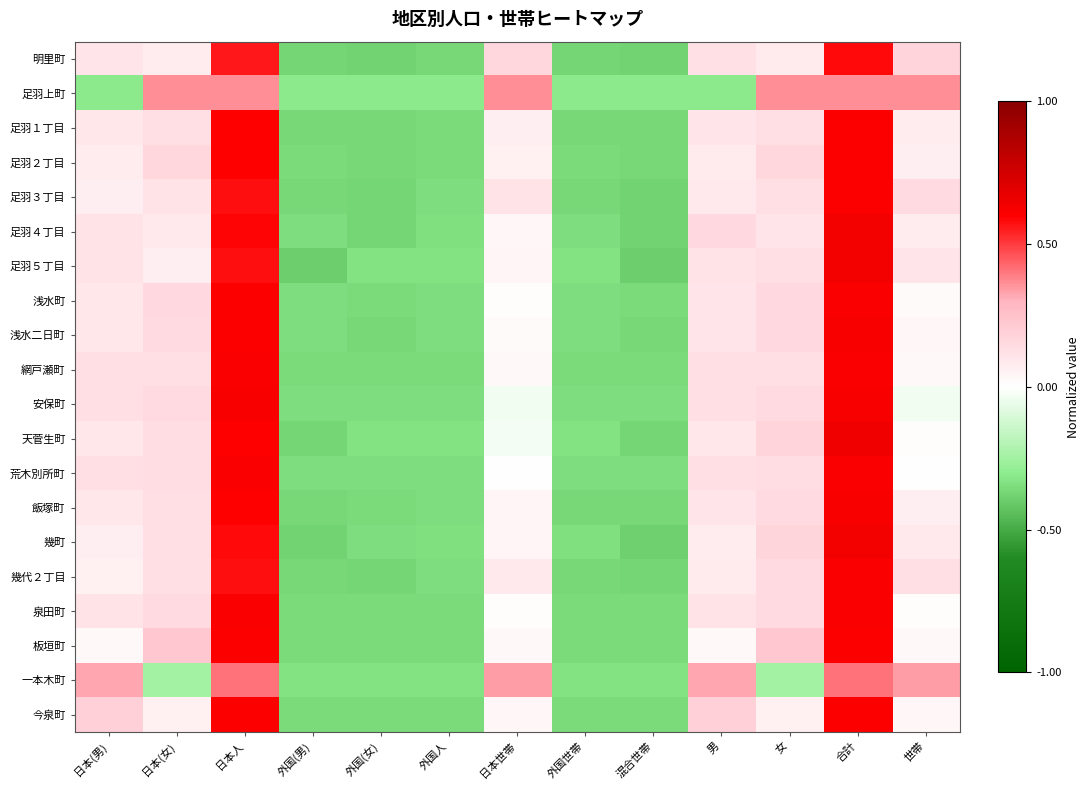

Reading left to right, extract all data points from this chart.

明里町: 日本(男)=0.1	日本(女)=0.1	日本人=0.6	外国(男)=-0.4	外国(女)=-0.4	外国人=-0.4	日本世帯=0.2	外国世帯=-0.4	混合世帯=-0.4	男=0.1	女=0.1	合計=0.6	世帯=0.2
足羽上町: 日本(男)=-0.3	日本(女)=0.4	日本人=0.4	外国(男)=-0.3	外国(女)=-0.3	外国人=-0.3	日本世帯=0.4	外国世帯=-0.3	混合世帯=-0.3	男=-0.3	女=0.4	合計=0.4	世帯=0.4
足羽１丁目: 日本(男)=0.1	日本(女)=0.1	日本人=0.6	外国(男)=-0.4	外国(女)=-0.4	外国人=-0.4	日本世帯=0.1	外国世帯=-0.4	混合世帯=-0.4	男=0.1	女=0.1	合計=0.6	世帯=0.1
足羽２丁目: 日本(男)=0.1	日本(女)=0.2	日本人=0.6	外国(男)=-0.4	外国(女)=-0.4	外国人=-0.4	日本世帯=0.1	外国世帯=-0.4	混合世帯=-0.4	男=0.1	女=0.2	合計=0.6	世帯=0.1
足羽３丁目: 日本(男)=0.1	日本(女)=0.1	日本人=0.6	外国(男)=-0.4	外国(女)=-0.4	外国人=-0.4	日本世帯=0.1	外国世帯=-0.4	混合世帯=-0.4	男=0.1	女=0.1	合計=0.6	世帯=0.1
足羽４丁目: 日本(男)=0.1	日本(女)=0.1	日本人=0.6	外国(男)=-0.3	外国(女)=-0.4	外国人=-0.3	日本世帯=0.0	外国世帯=-0.3	混合世帯=-0.4	男=0.1	女=0.1	合計=0.6	世帯=0.1
足羽５丁目: 日本(男)=0.1	日本(女)=0.1	日本人=0.6	外国(男)=-0.4	外国(女)=-0.3	外国人=-0.3	日本世帯=0.0	外国世帯=-0.3	混合世帯=-0.4	男=0.1	女=0.1	合計=0.6	世帯=0.1
浅水町: 日本(男)=0.1	日本(女)=0.2	日本人=0.6	外国(男)=-0.4	外国(女)=-0.4	外国人=-0.4	日本世帯=0.0	外国世帯=-0.4	混合世帯=-0.4	男=0.1	女=0.2	合計=0.6	世帯=0.0
浅水二日町: 日本(男)=0.1	日本(女)=0.1	日本人=0.6	外国(男)=-0.4	外国(女)=-0.4	外国人=-0.3	日本世帯=0.0	外国世帯=-0.4	混合世帯=-0.4	男=0.1	女=0.2	合計=0.6	世帯=0.0
網戸瀬町: 日本(男)=0.1	日本(女)=0.1	日本人=0.6	外国(男)=-0.4	外国(女)=-0.4	外国人=-0.4	日本世帯=0.0	外国世帯=-0.4	混合世帯=-0.4	男=0.1	女=0.1	合計=0.6	世帯=0.0
安保町: 日本(男)=0.1	日本(女)=0.1	日本人=0.6	外国(男)=-0.3	外国(女)=-0.3	外国人=-0.3	日本世帯=-0.0	外国世帯=-0.3	混合世帯=-0.3	男=0.1	女=0.1	合計=0.6	世帯=-0.0
天菅生町: 日本(男)=0.1	日本(女)=0.1	日本人=0.6	外国(男)=-0.4	外国(女)=-0.3	外国人=-0.3	日本世帯=-0.0	外国世帯=-0.3	混合世帯=-0.4	男=0.1	女=0.2	合計=0.6	世帯=0.0
荒木別所町: 日本(男)=0.1	日本(女)=0.1	日本人=0.6	外国(男)=-0.4	外国(女)=-0.4	外国人=-0.4	日本世帯=-0.0	外国世帯=-0.4	混合世帯=-0.4	男=0.1	女=0.1	合計=0.6	世帯=-0.0
飯塚町: 日本(男)=0.1	日本(女)=0.1	日本人=0.6	外国(男)=-0.4	外国(女)=-0.4	外国人=-0.3	日本世帯=0.0	外国世帯=-0.4	混合世帯=-0.4	男=0.1	女=0.1	合計=0.6	世帯=0.1
幾町: 日本(男)=0.1	日本(女)=0.1	日本人=0.6	外国(男)=-0.4	外国(女)=-0.3	外国人=-0.3	日本世帯=0.0	外国世帯=-0.3	混合世帯=-0.4	男=0.1	女=0.2	合計=0.6	世帯=0.1
幾代２丁目: 日本(男)=0.1	日本(女)=0.1	日本人=0.6	外国(男)=-0.4	外国(女)=-0.4	外国人=-0.4	日本世帯=0.1	外国世帯=-0.4	混合世帯=-0.4	男=0.1	女=0.1	合計=0.6	世帯=0.1
泉田町: 日本(男)=0.1	日本(女)=0.1	日本人=0.6	外国(男)=-0.4	外国(女)=-0.4	外国人=-0.4	日本世帯=0.0	外国世帯=-0.4	混合世帯=-0.4	男=0.1	女=0.1	合計=0.6	世帯=0.0
板垣町: 日本(男)=0.0	日本(女)=0.2	日本人=0.6	外国(男)=-0.4	外国(女)=-0.4	外国人=-0.4	日本世帯=0.0	外国世帯=-0.4	混合世帯=-0.4	男=0.0	女=0.2	合計=0.6	世帯=0.0
一本木町: 日本(男)=0.3	日本(女)=-0.2	日本人=0.4	外国(男)=-0.3	外国(女)=-0.3	外国人=-0.3	日本世帯=0.3	外国世帯=-0.3	混合世帯=-0.3	男=0.3	女=-0.2	合計=0.4	世帯=0.3
今泉町: 日本(男)=0.2	日本(女)=0.1	日本人=0.6	外国(男)=-0.4	外国(女)=-0.4	外国人=-0.4	日本世帯=0.0	外国世帯=-0.4	混合世帯=-0.4	男=0.2	女=0.1	合計=0.6	世帯=0.0